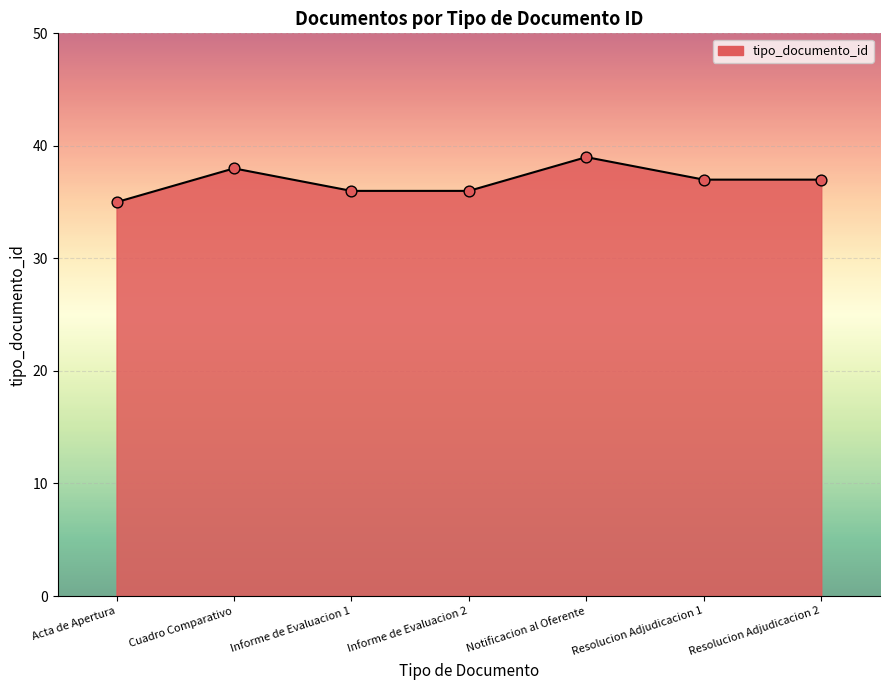

What is the change in value from Acta de Apertura to Resolucion Adjudicacion 2?

+2